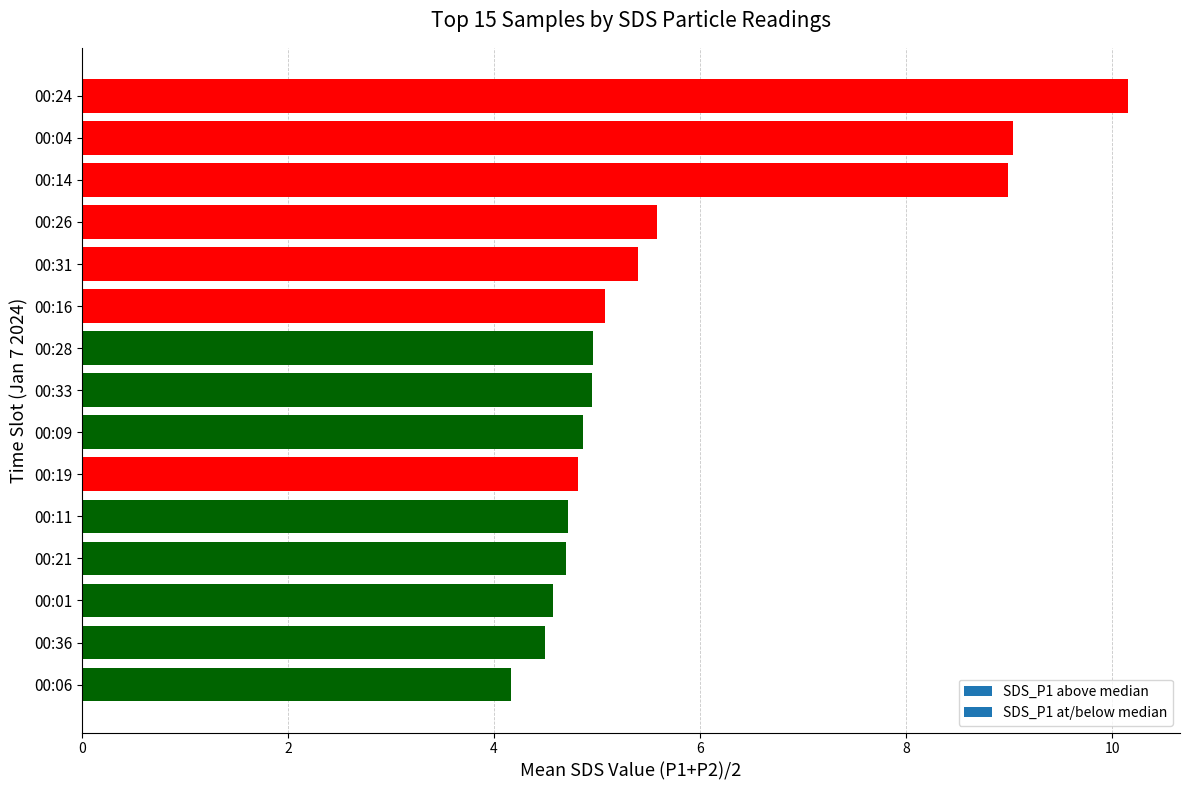

What is the smallest value displayed?

4.2